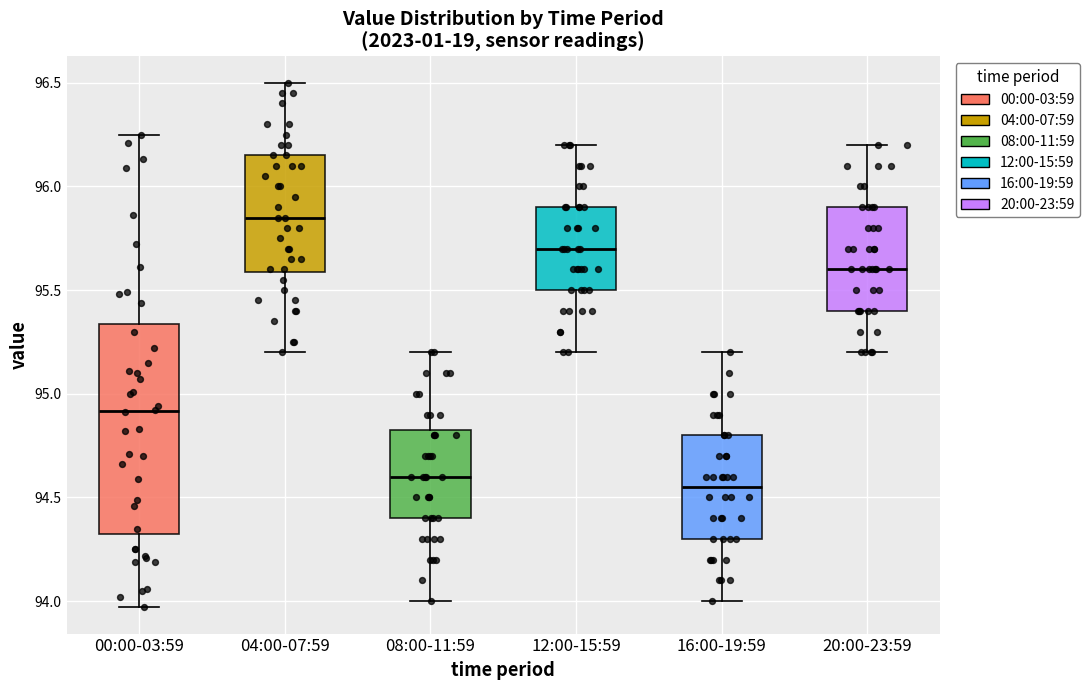

Which box is the tallest, from its lower edge to its upper edge?

00:00-03:59